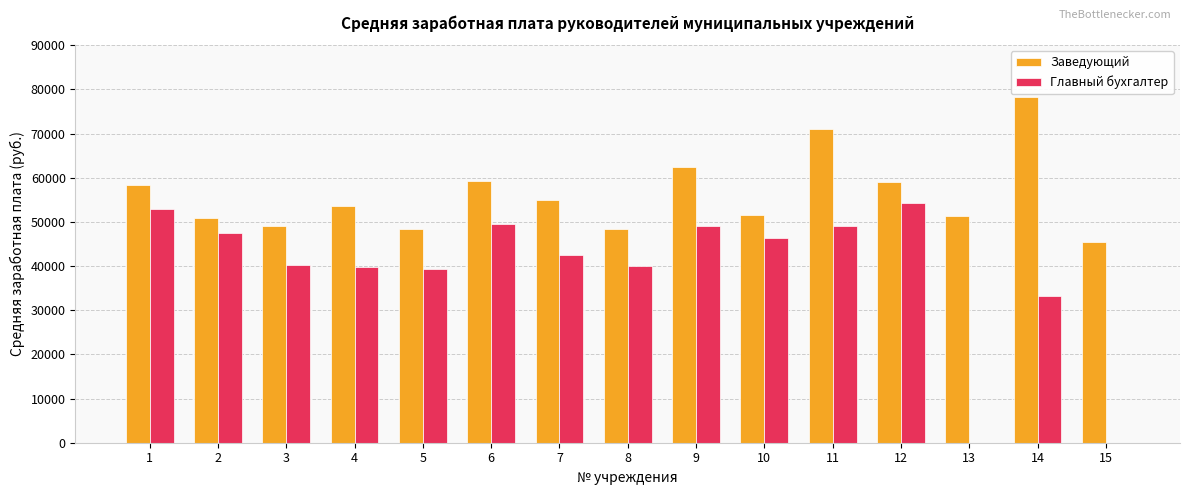

Which series has the largest range (max minus min)?

Главный бухгалтер